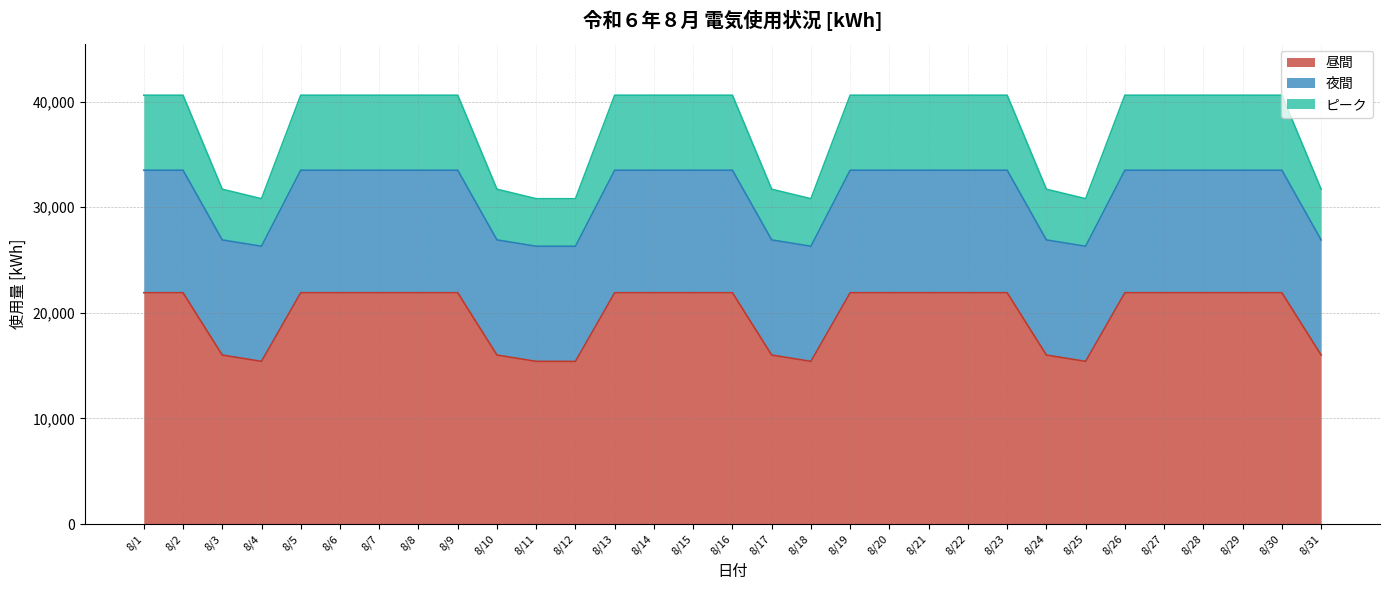

How many values in the ピーク series are below 40600?

10